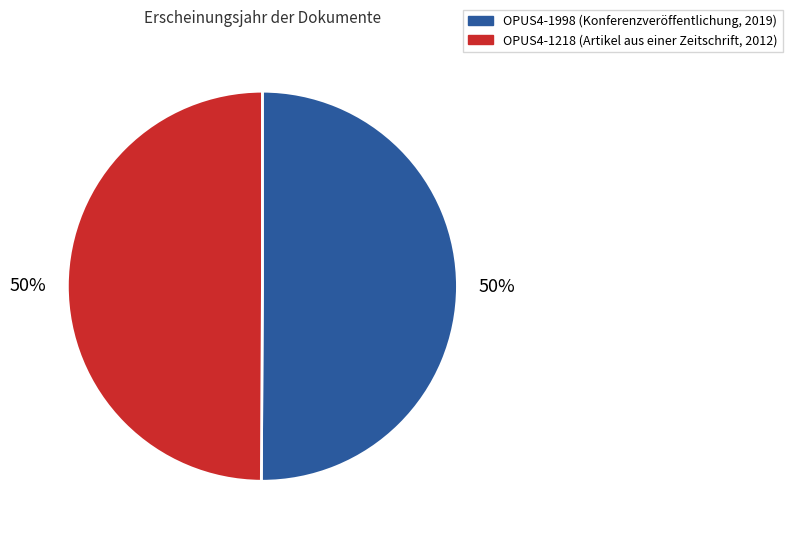

Do OPUS4-1218 and OPUS4-1998 together represent more than half of the pie?

Yes